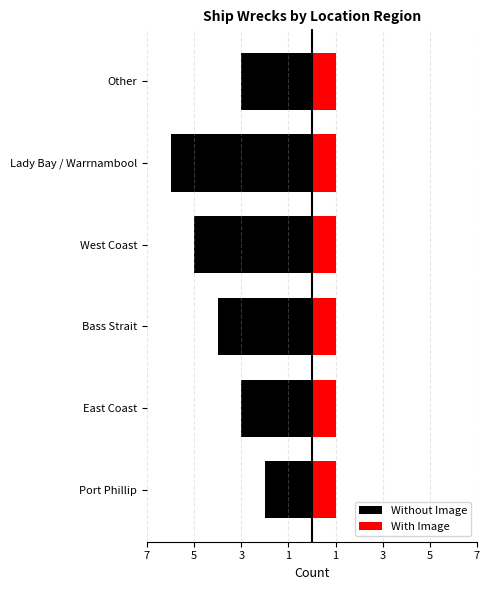

How many values in the Without Image series exceed -3?

1